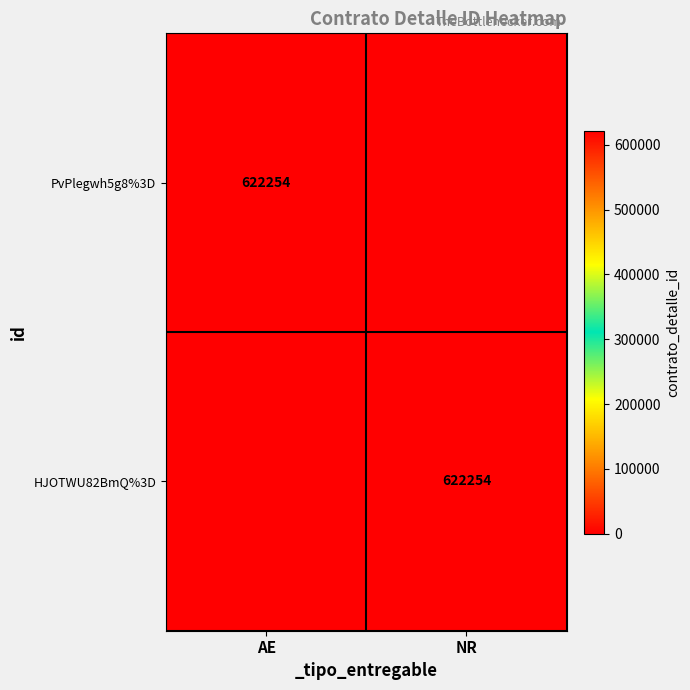

The PvPlegwh5g8%3D series shows 195881 at AE. True or false?

False